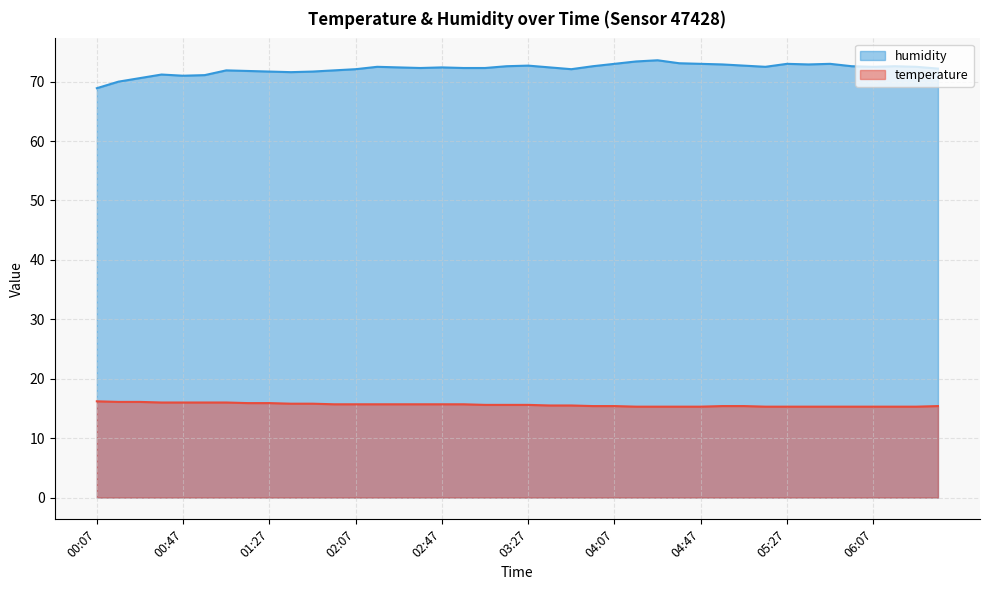

What is the minimum value shown in the chart?

15.3